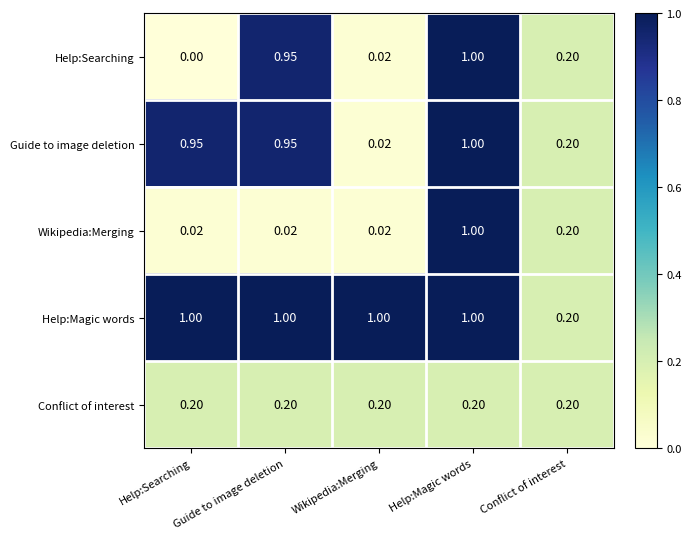

Which label corresponds to the smallest value in the chart?

Help:Searching